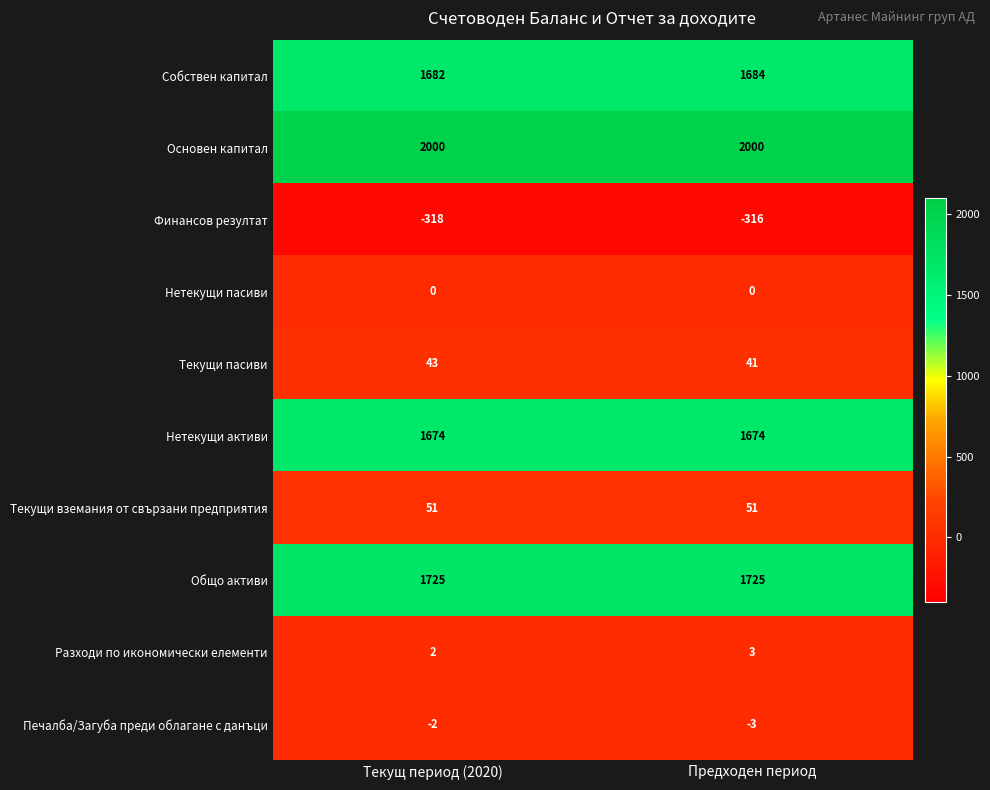

What value does the Нетекущи активи series have at Текущ период (2020)?

1674